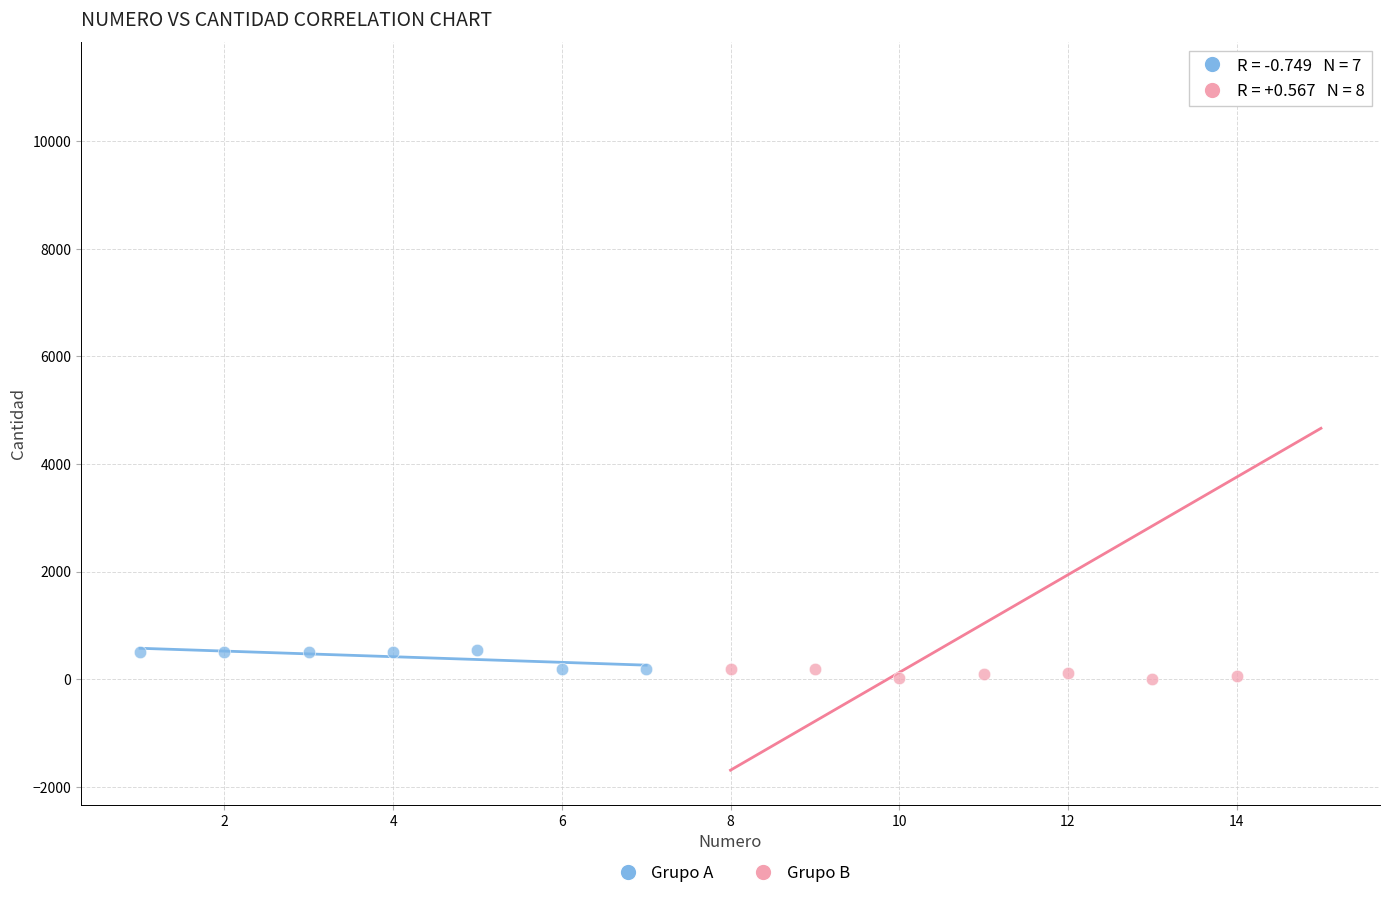

Which series contains the highest Y value?

Grupo B